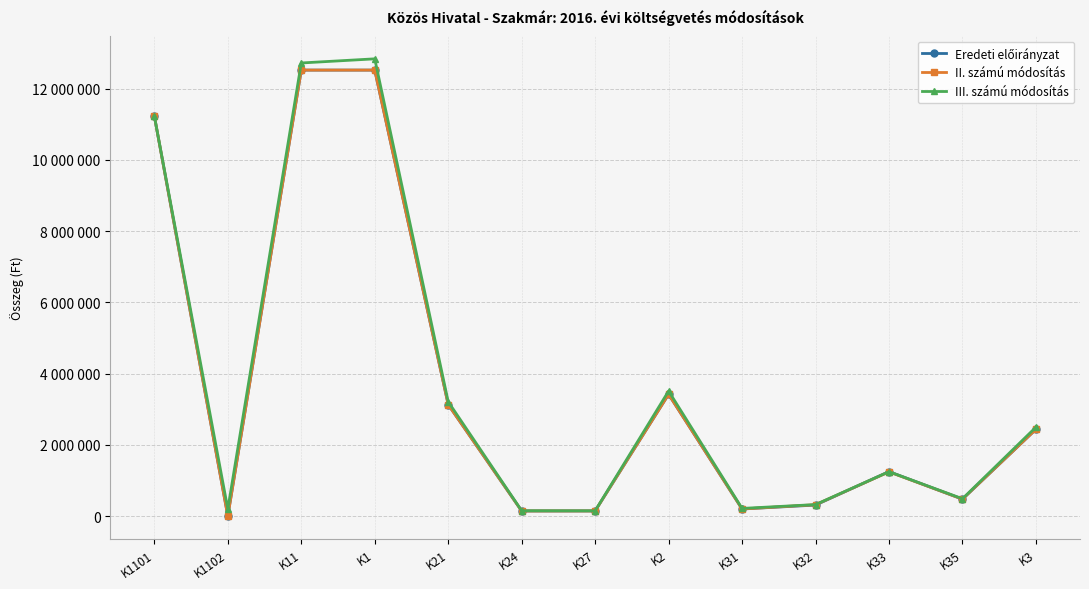

Which label corresponds to the smallest value in the chart?

K1102